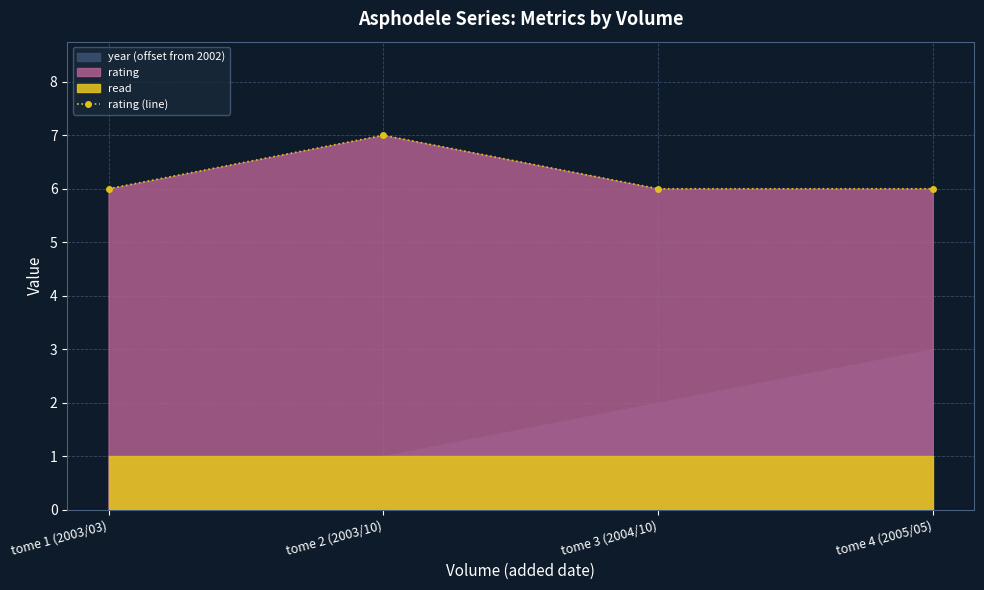

How many points are higher than both their immediate neighbors (excluding endpoints)?

1